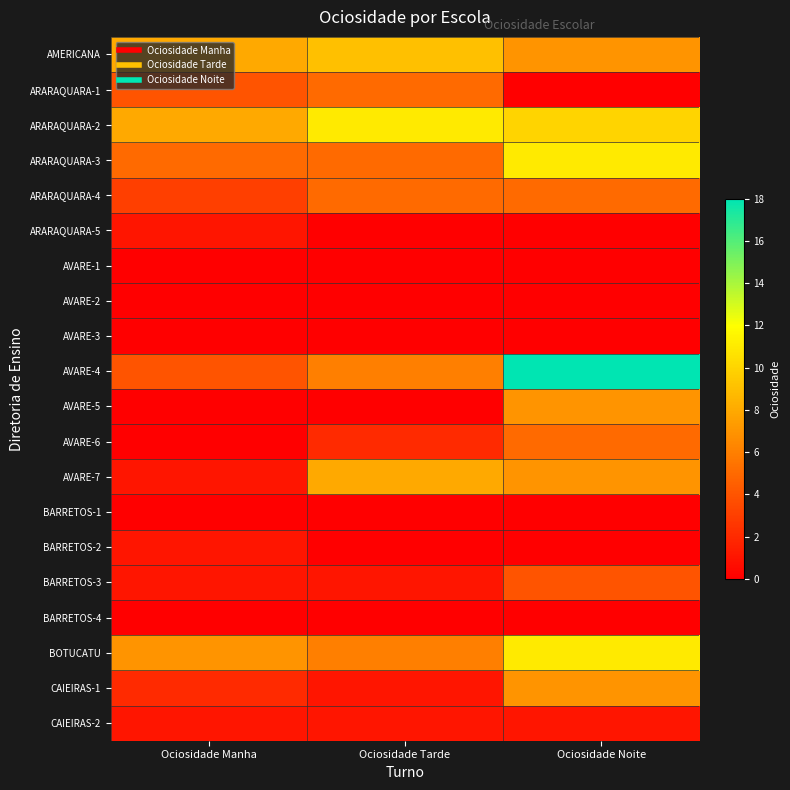

Which has a higher value, Ociosidade Manha or Ociosidade Noite?

Ociosidade Manha